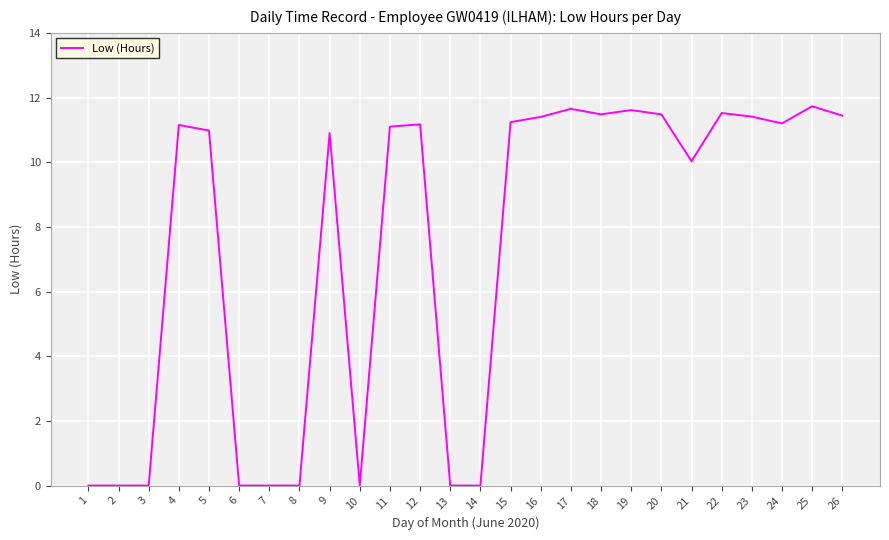

True or false: there are more than 2 points higher than both neighbors.

True